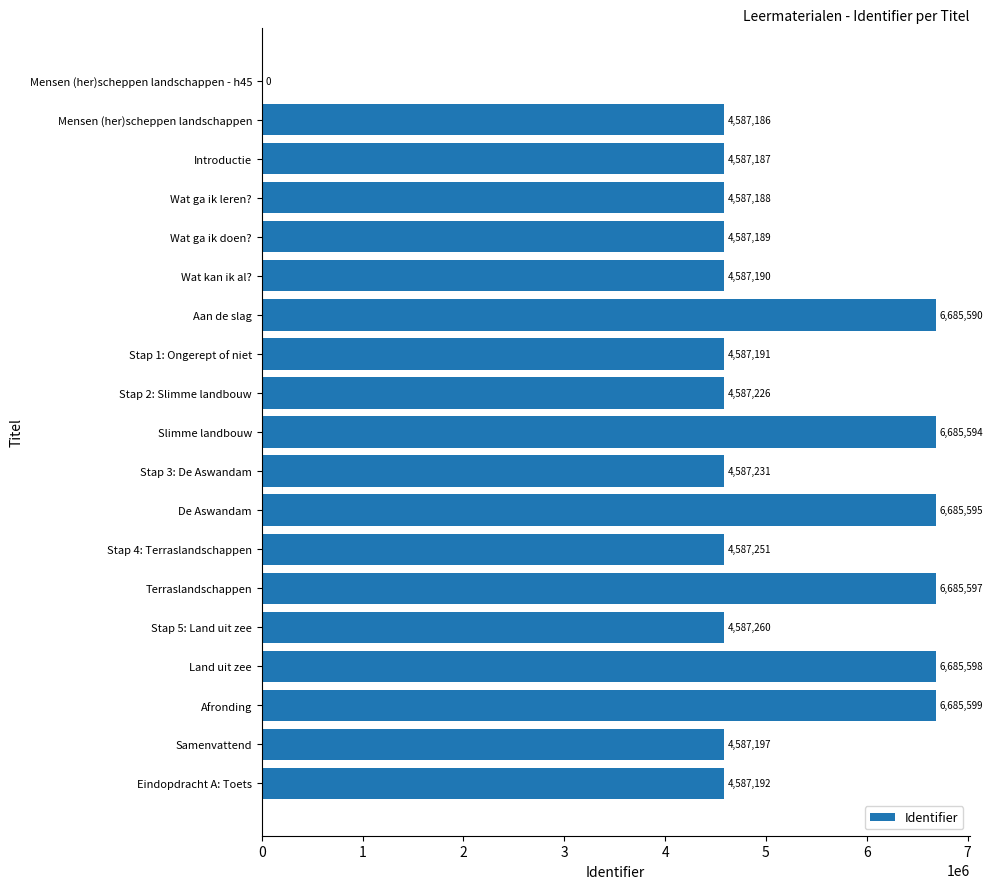

What is the change in value from Slimme landbouw to Eindopdracht A: Toets?

-2098402